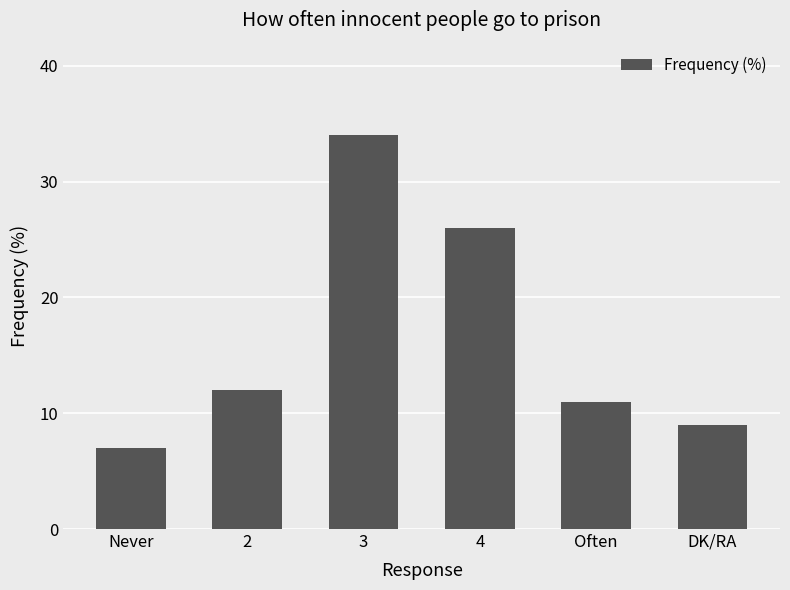

At which category does the chart reach its peak across all series?

3